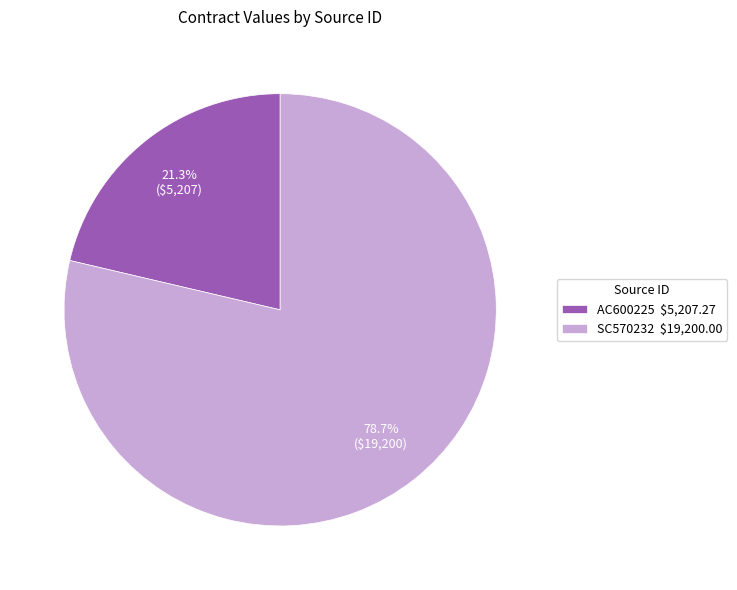

Is the sum of SC570232 and AC600225 greater than half?

Yes